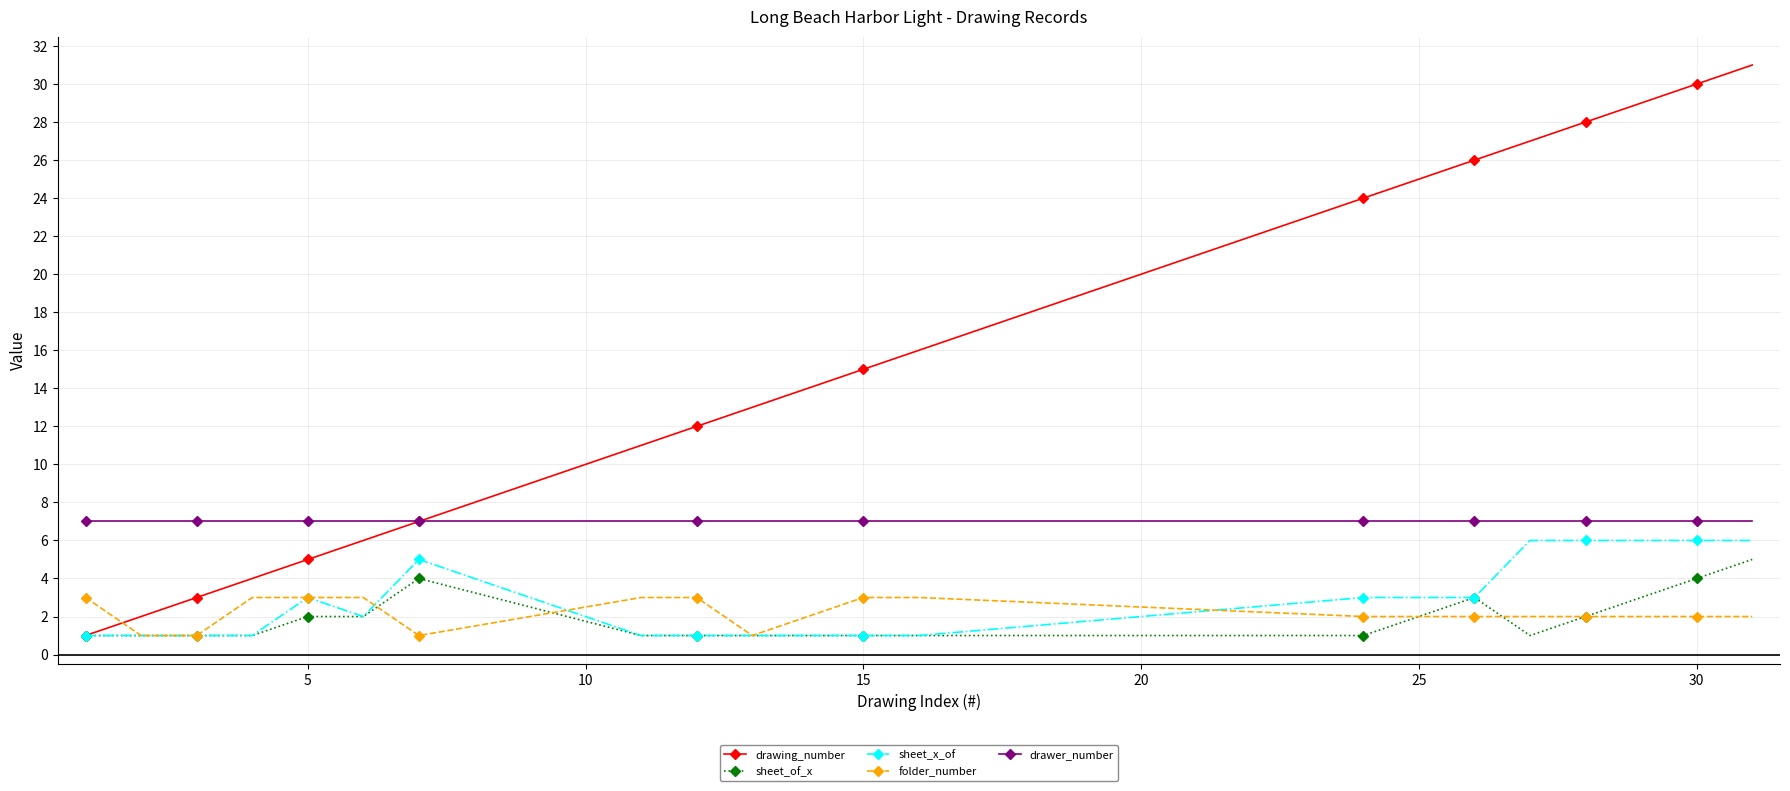

What is the maximum value for sheet_of_x?

5